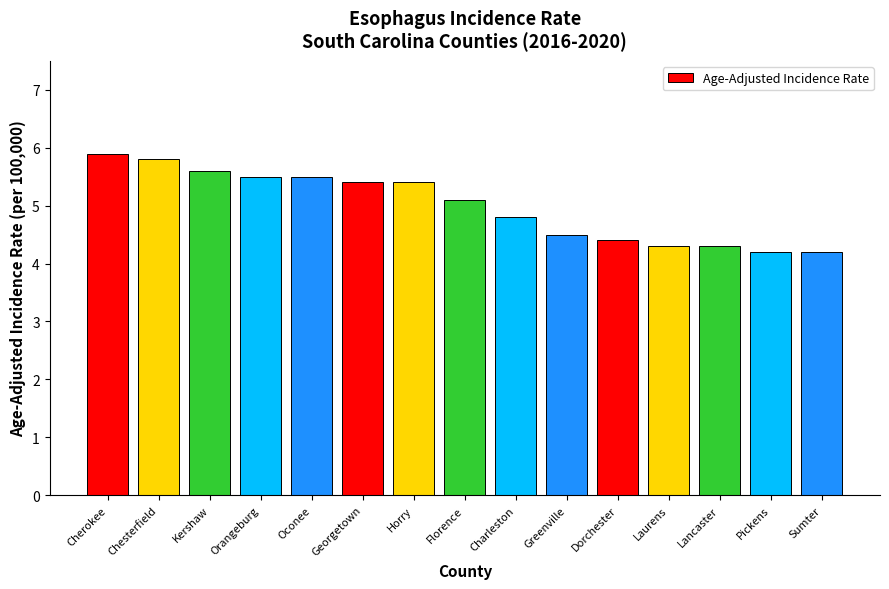

What is the approximate value at Dorchester?

4.4